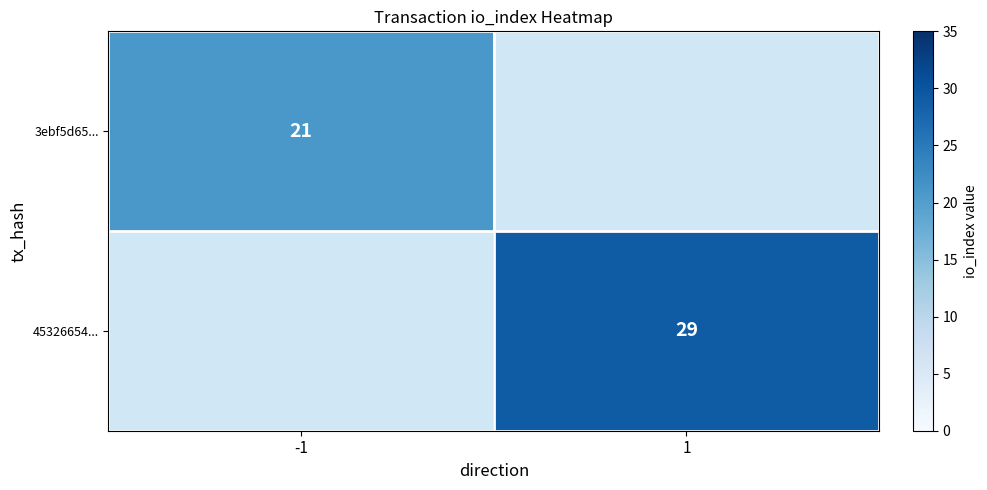

The 45326654... series shows 51.4 at 1. True or false?

False